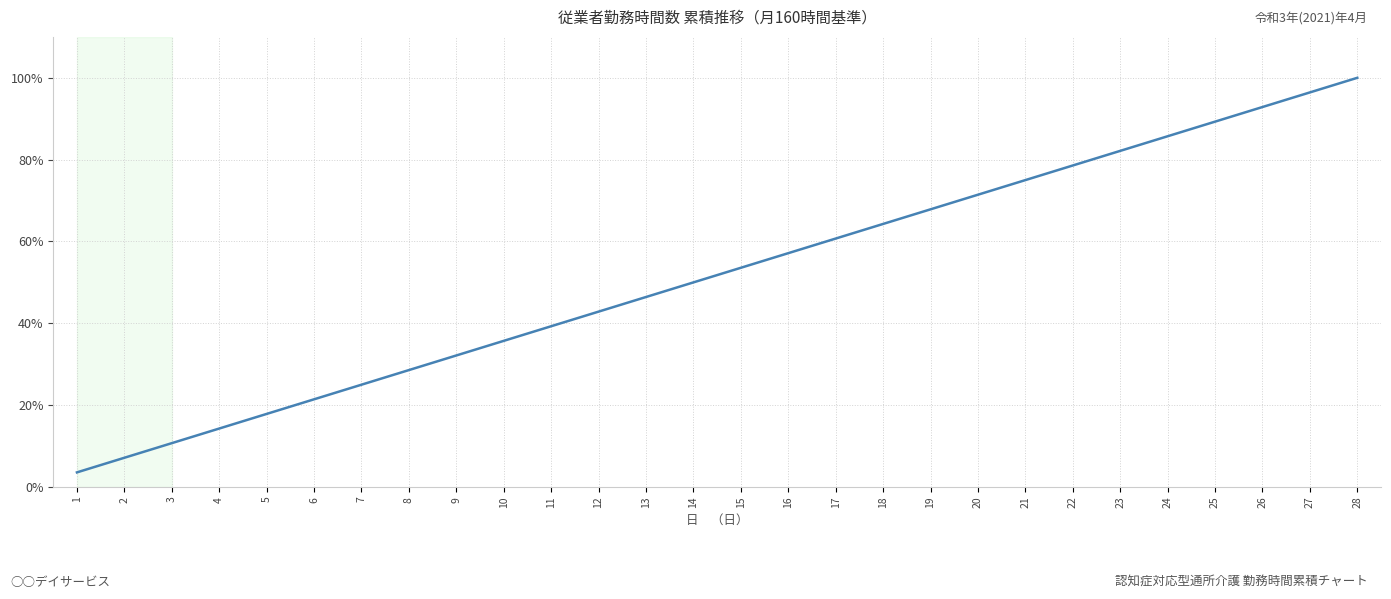

Which label corresponds to the largest value in the chart?

28